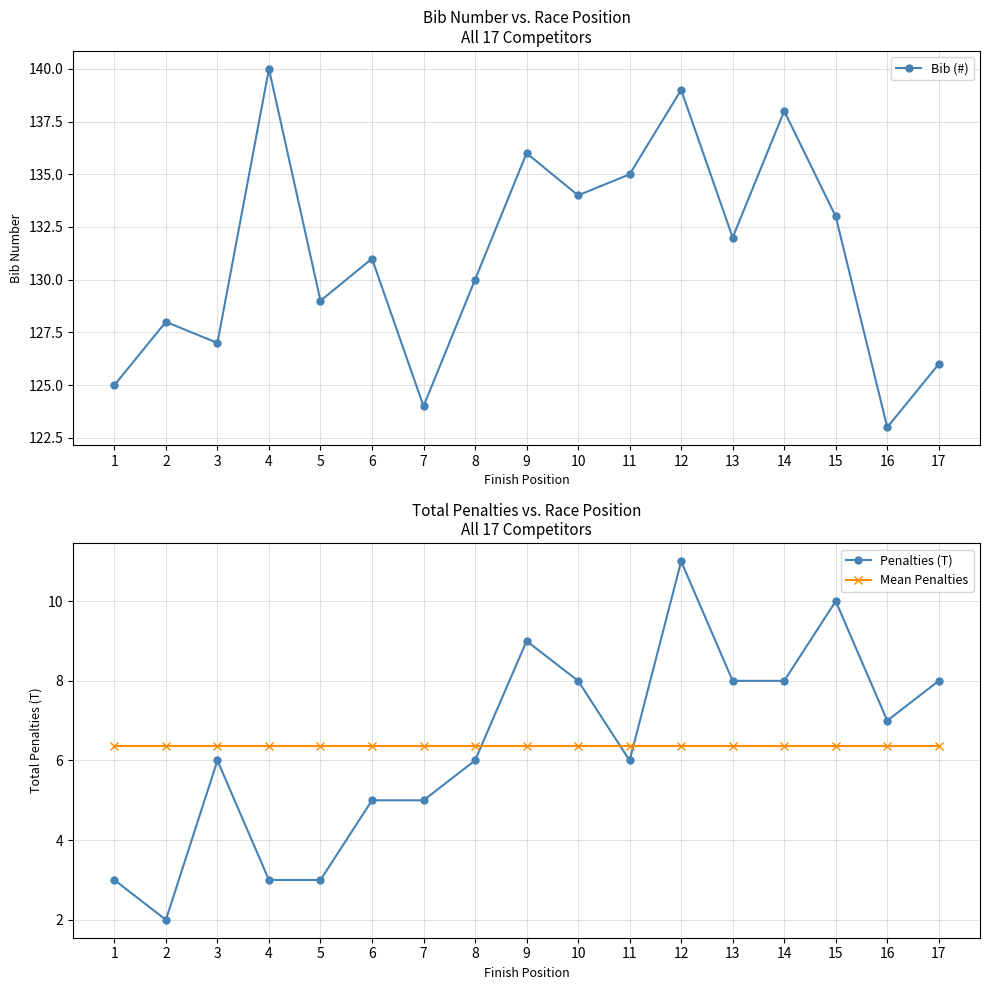

What is the sum of the Bib (#) values at 9 and 5?

265